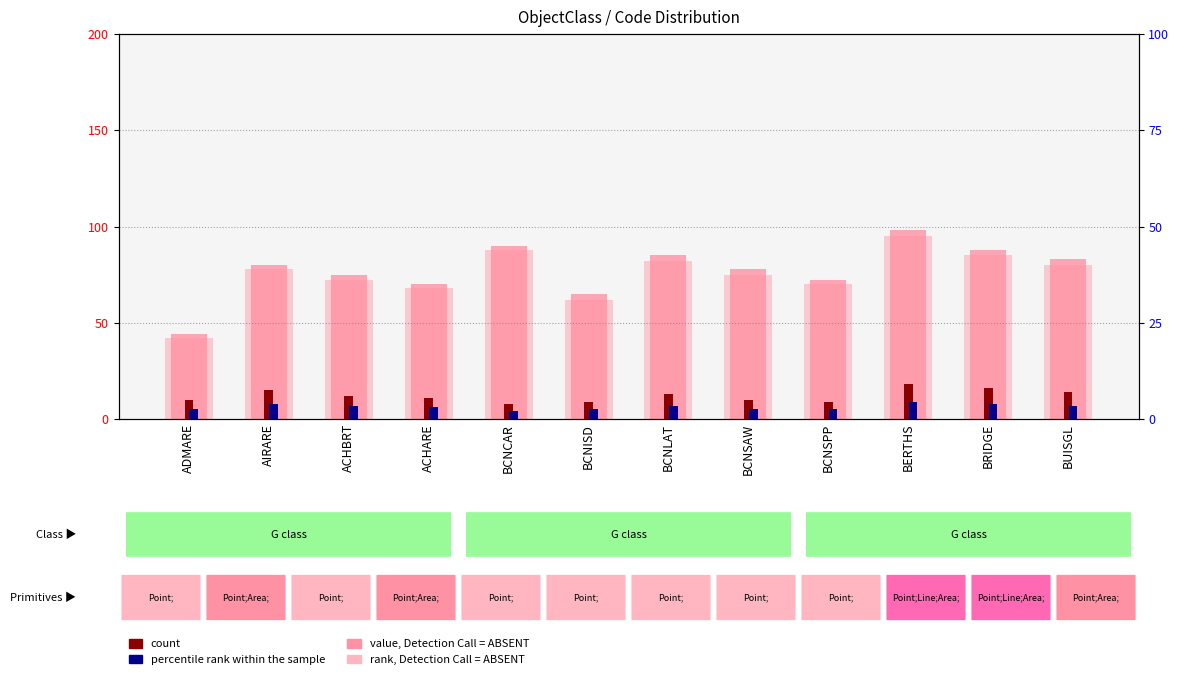

At AIRARE, list the series in order from smallest to largest.

percentile rank within the sample, count, rank, Detection Call = ABSENT, value, Detection Call = ABSENT